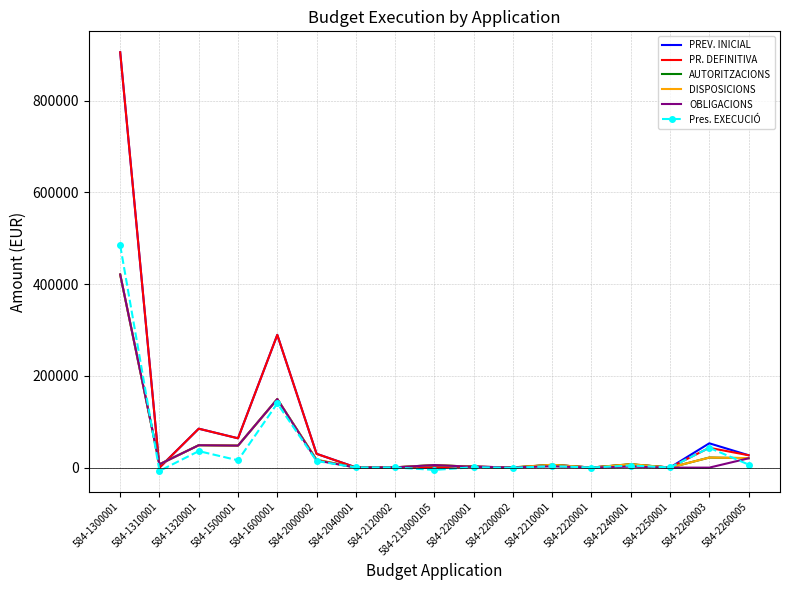

List the series in order of their peak value, highest first.

PREV. INICIAL, PR. DEFINITIVA, Pres. EXECUCIÓ, AUTORITZACIONS, DISPOSICIONS, OBLIGACIONS